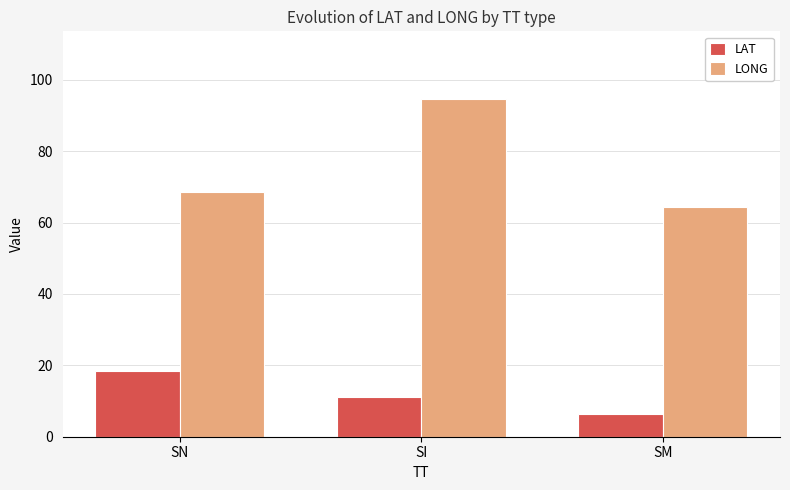

What is the total value across all series at SN?

87.0